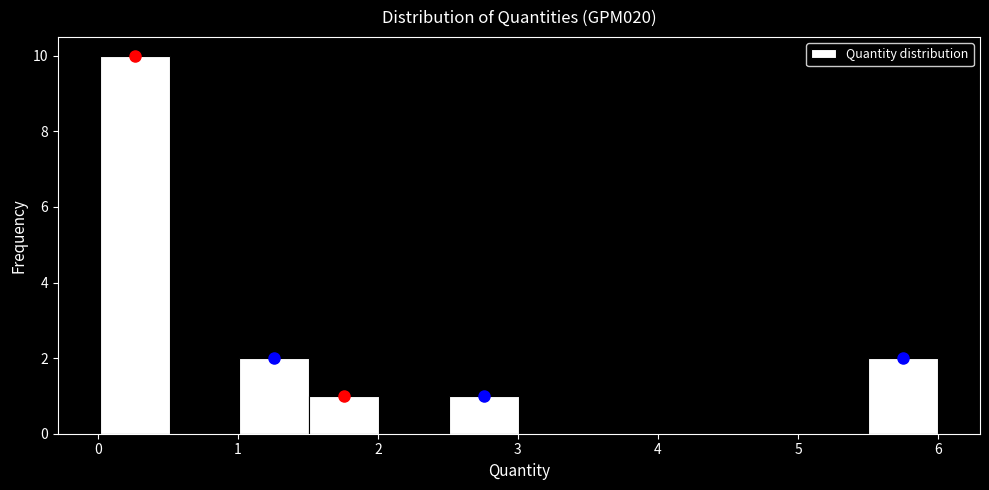

Which range on the x-axis has the tallest bar?

0.0 to 0.5